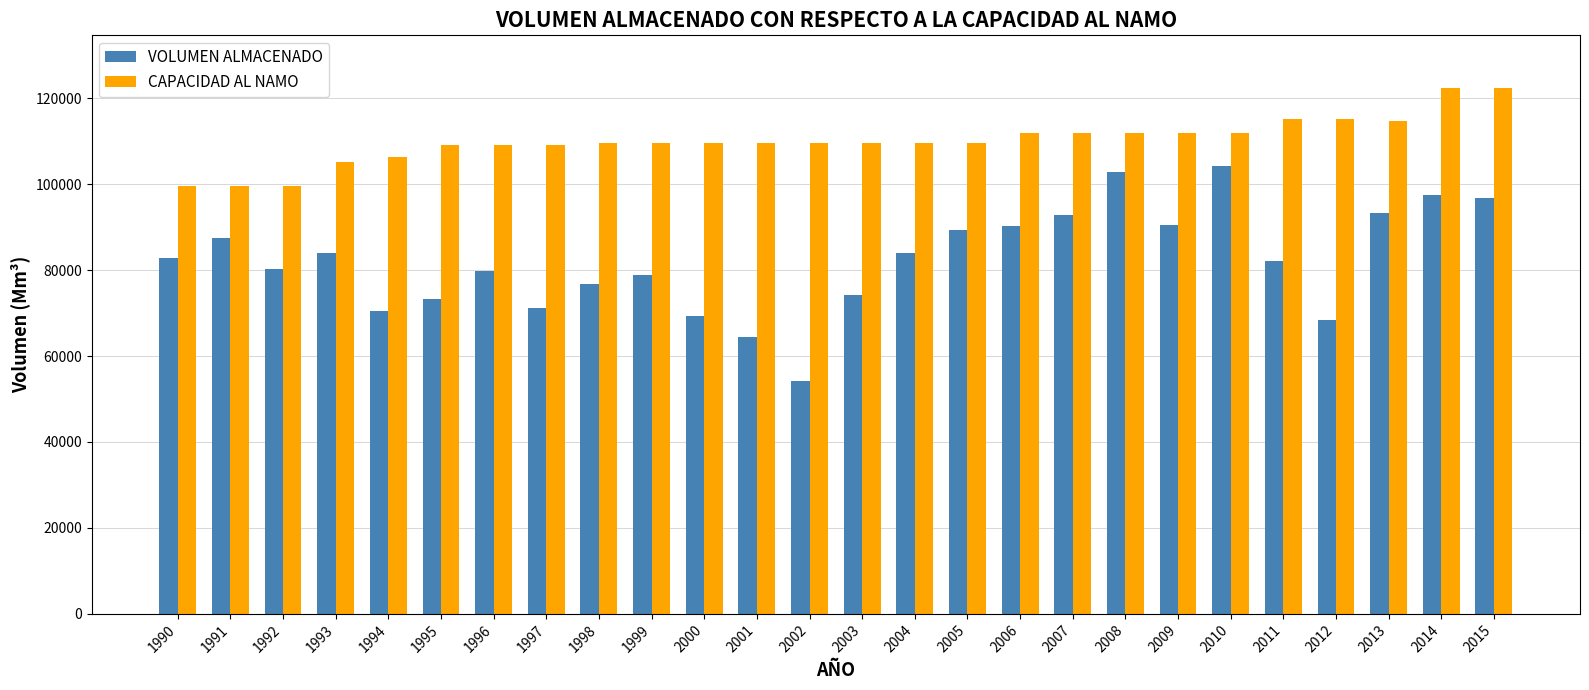

Rank the series at 2001 from highest to lowest value.

CAPACIDAD AL NAMO, VOLUMEN ALMACENADO